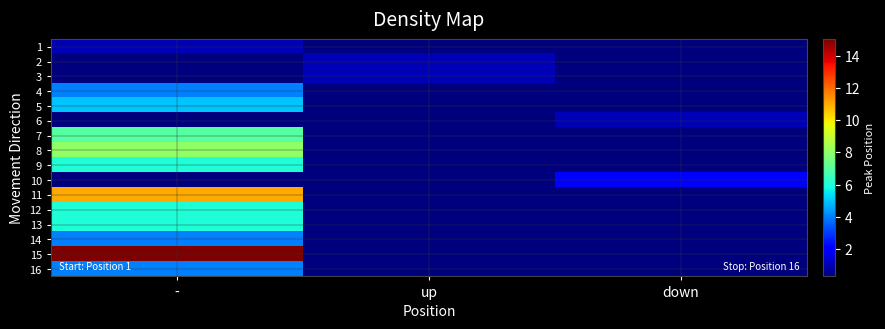

What is the minimum value shown in the chart?

0.3